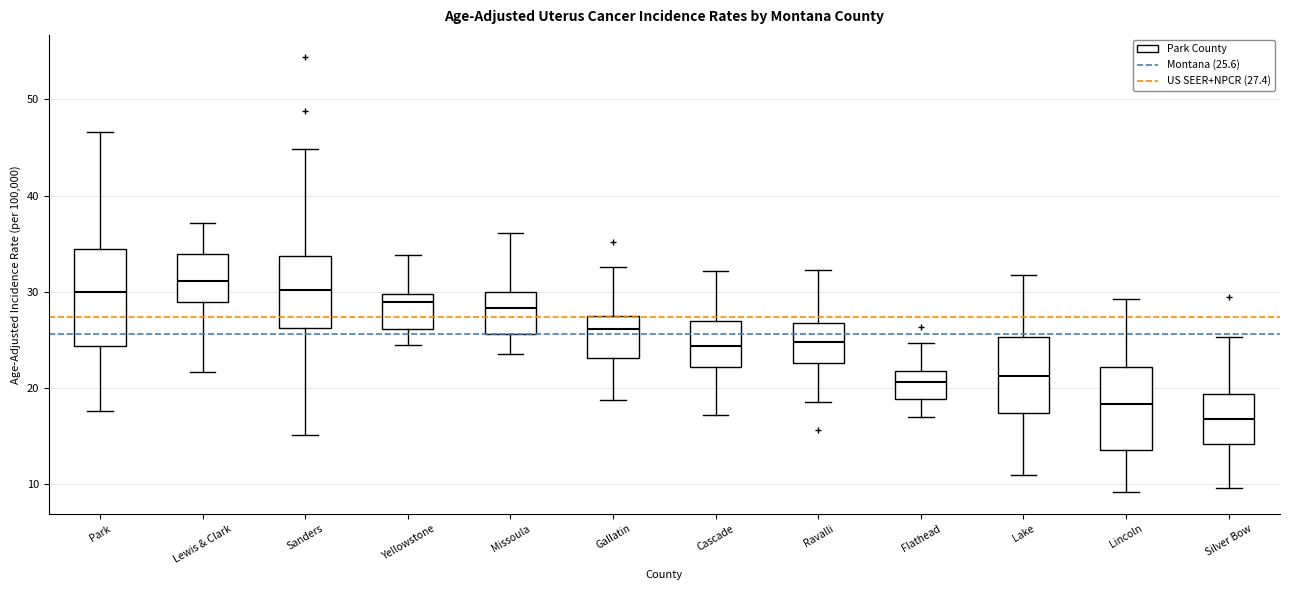

Which box's median line is the lowest?

Silver Bow